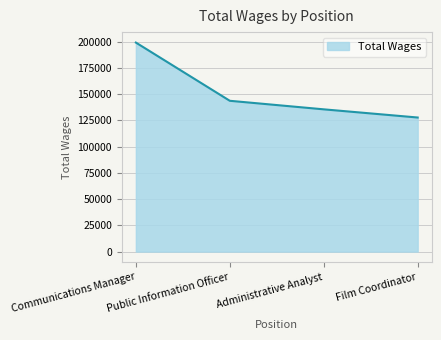

List the labels in order of value, smallest first.

Film Coordinator, Administrative Analyst, Public Information Officer, Communications Manager